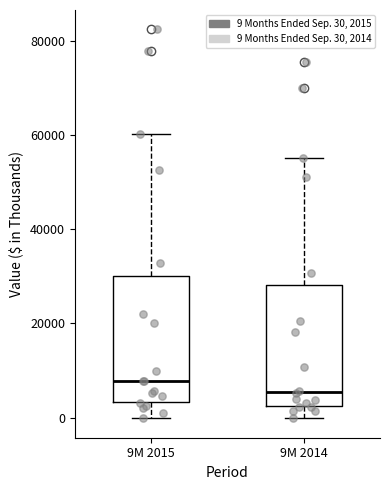

Which box's median line is the lowest?

9M 2014